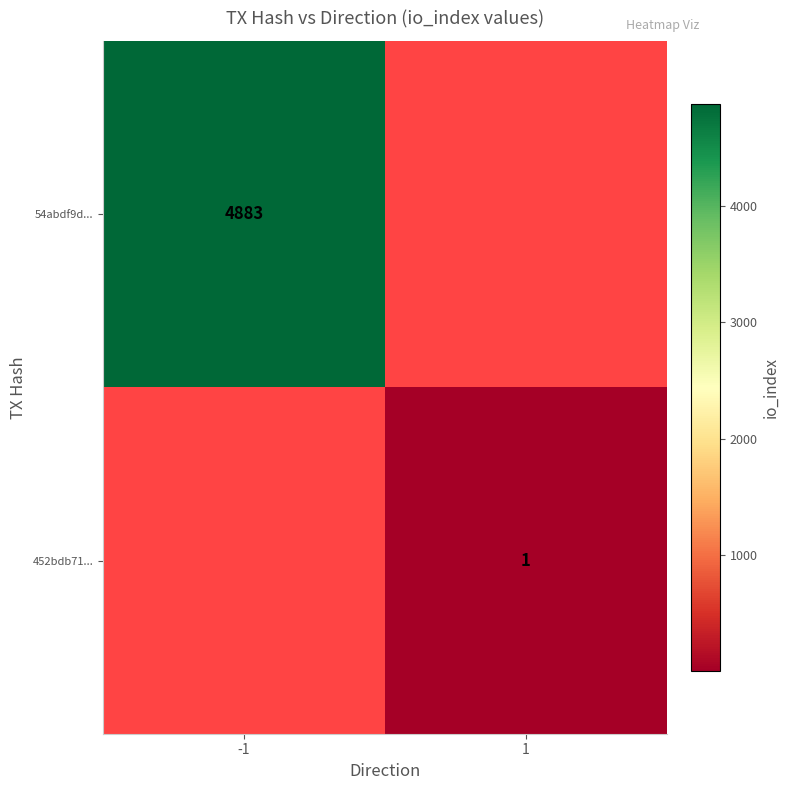

The value of 54abdf9d... at -1 is 2291.8. True or false?

False